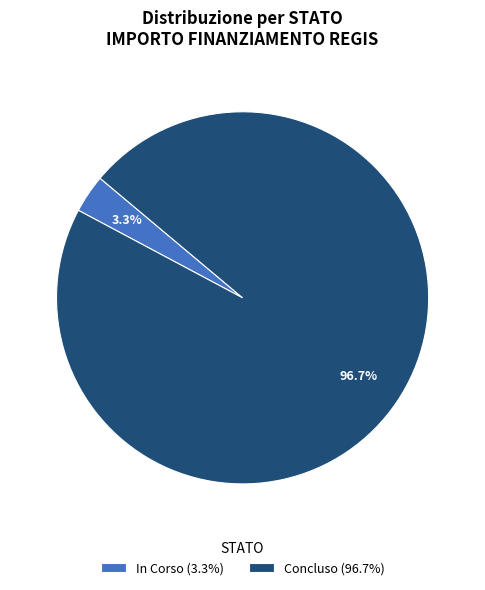

Between Concluso (96.7%) and In Corso (3.3%), which is larger?

Concluso (96.7%)